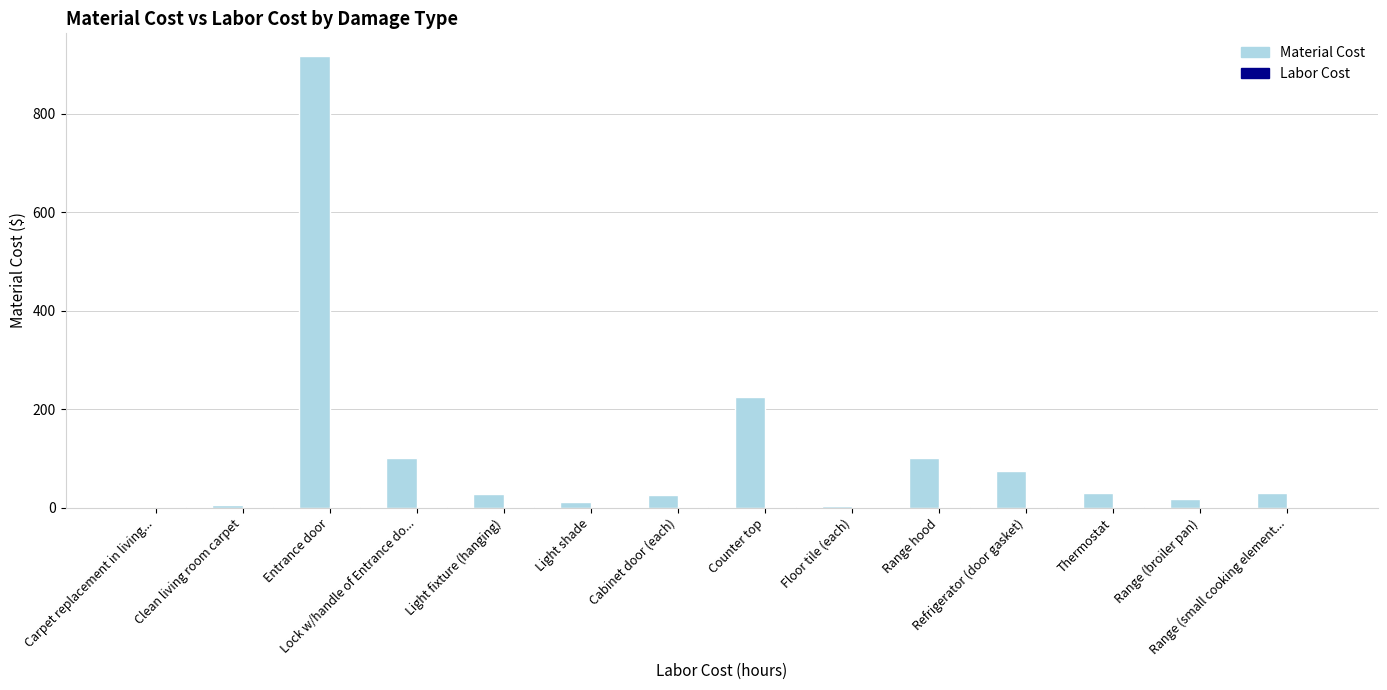

What is the maximum value shown in the chart?

918.0